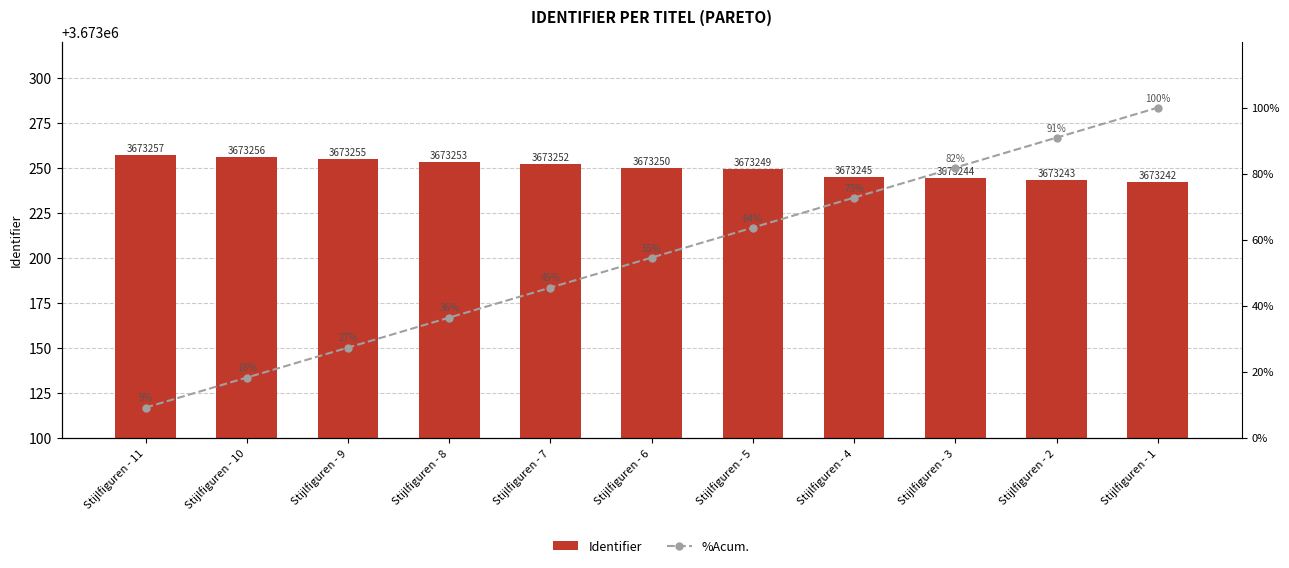

The %Acum. series shows 9.4 at Stijlfiguren - 9. True or false?

False